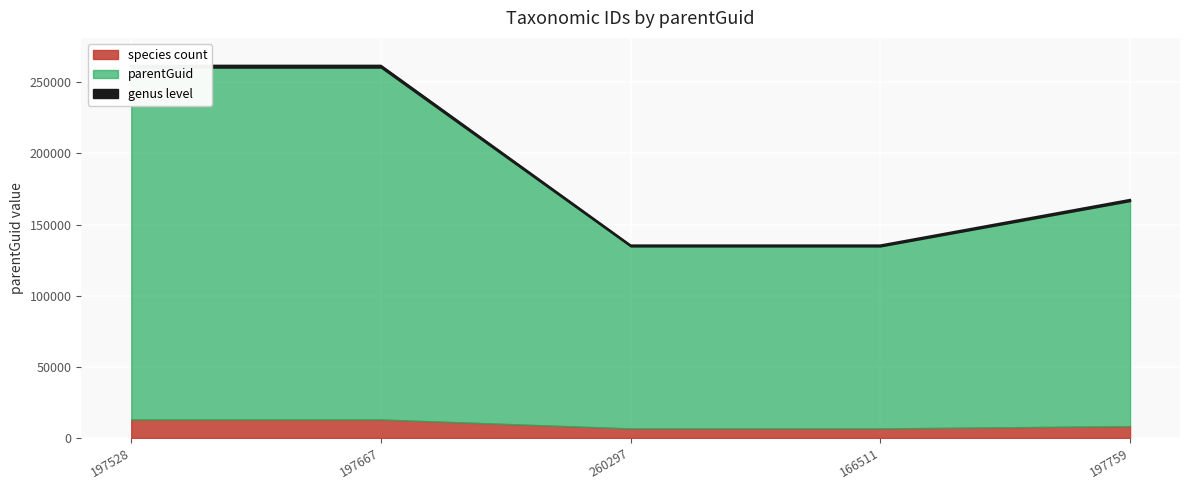

What is the approximate value at 197667?

13014.9